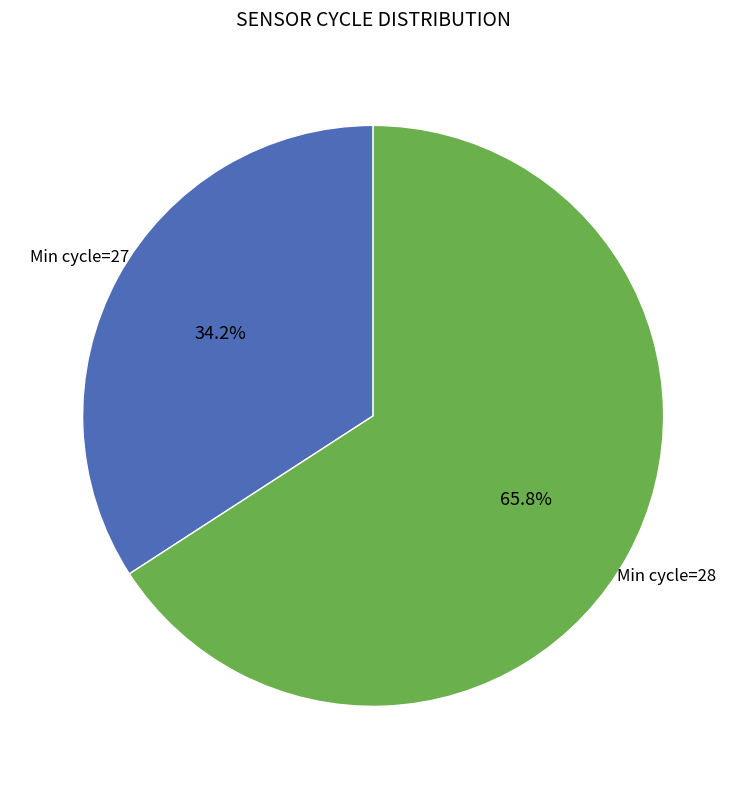

Is there any slice that represents more than half of the pie?

Yes